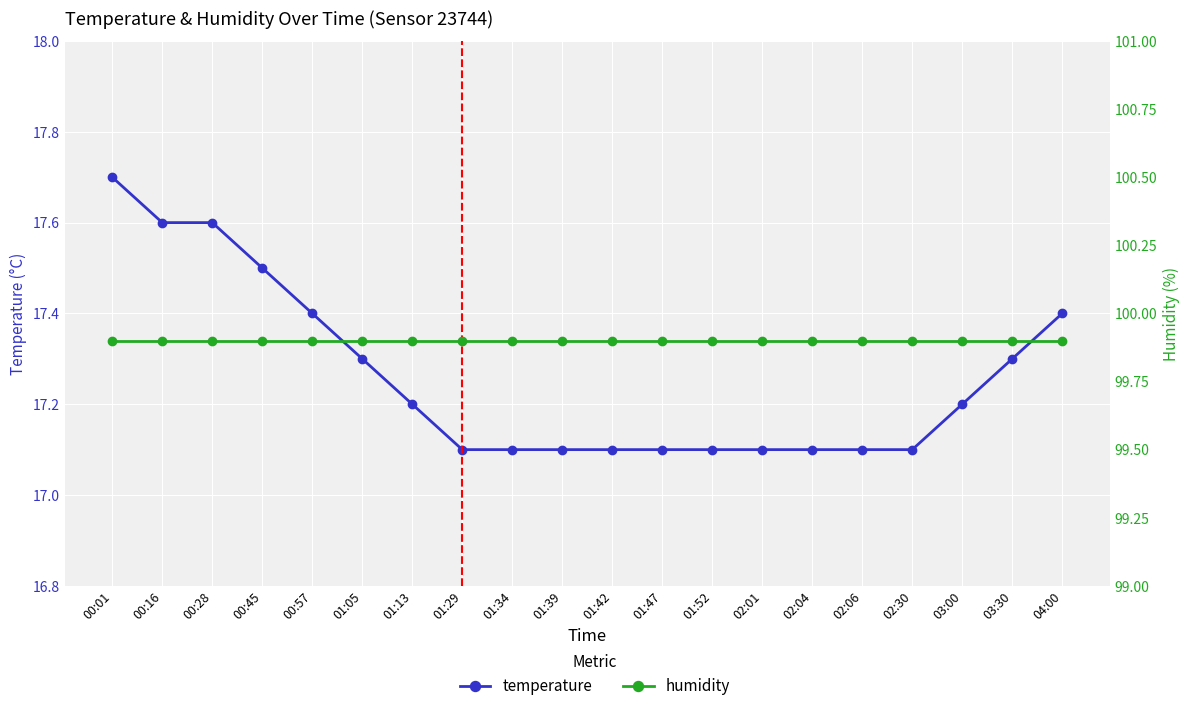

Count the number of data series in this chart.

2